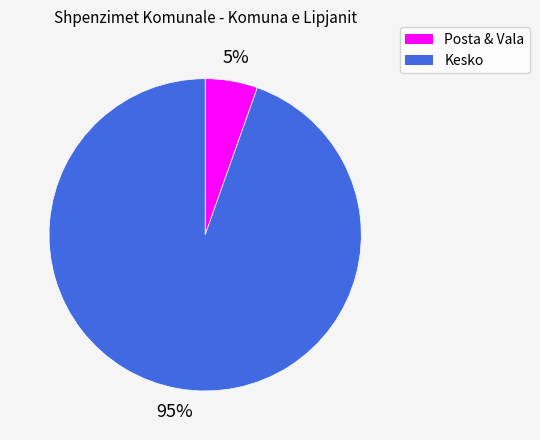

Is there any slice that represents more than half of the pie?

Yes